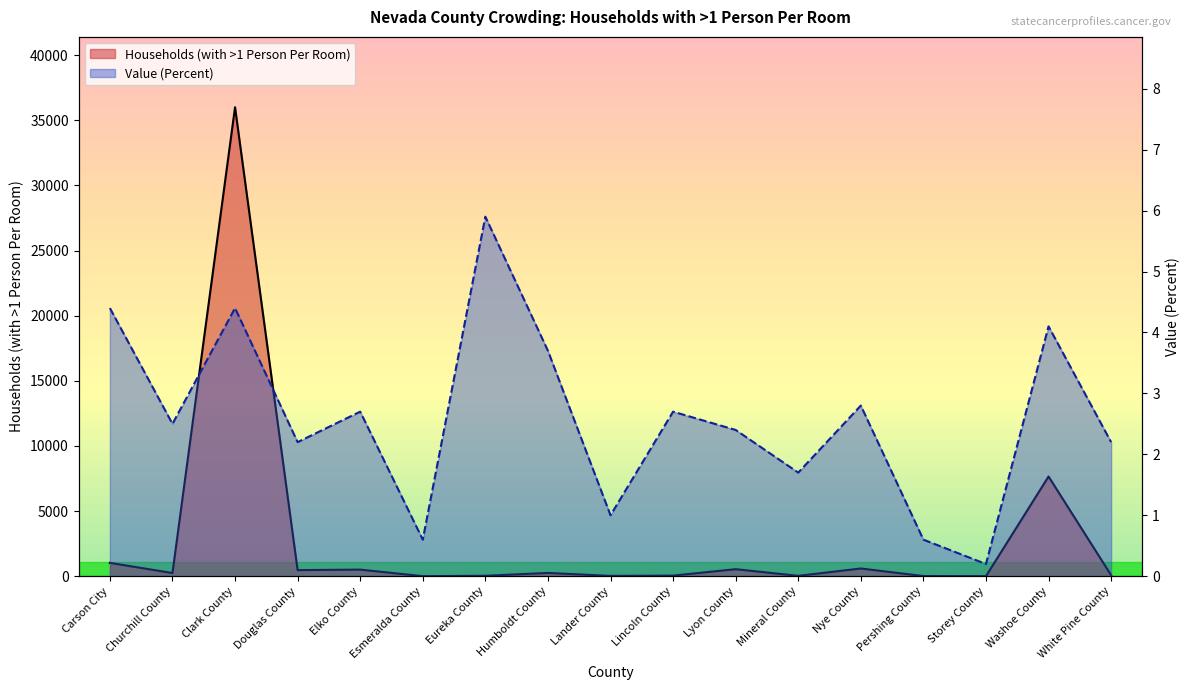

At which label does Households (with >1 Person Per Room) first exceed 244?

Carson City